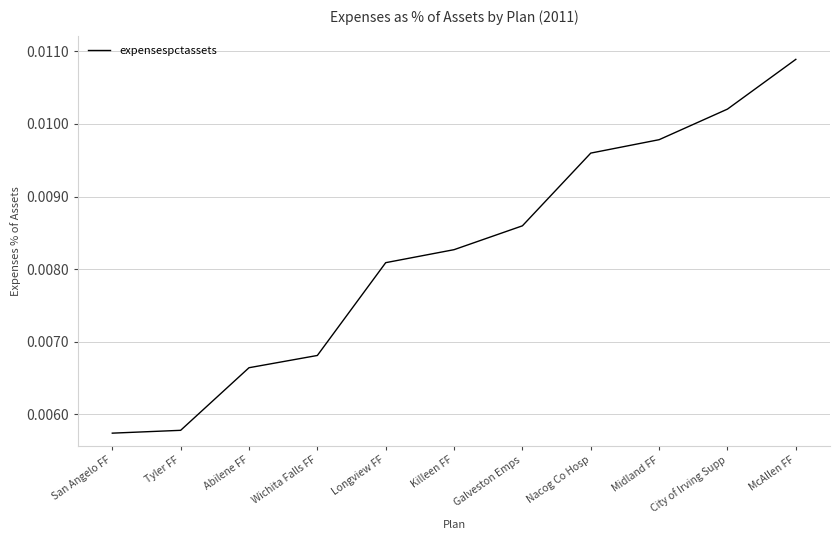

Does the chart have visible grid lines?

Yes